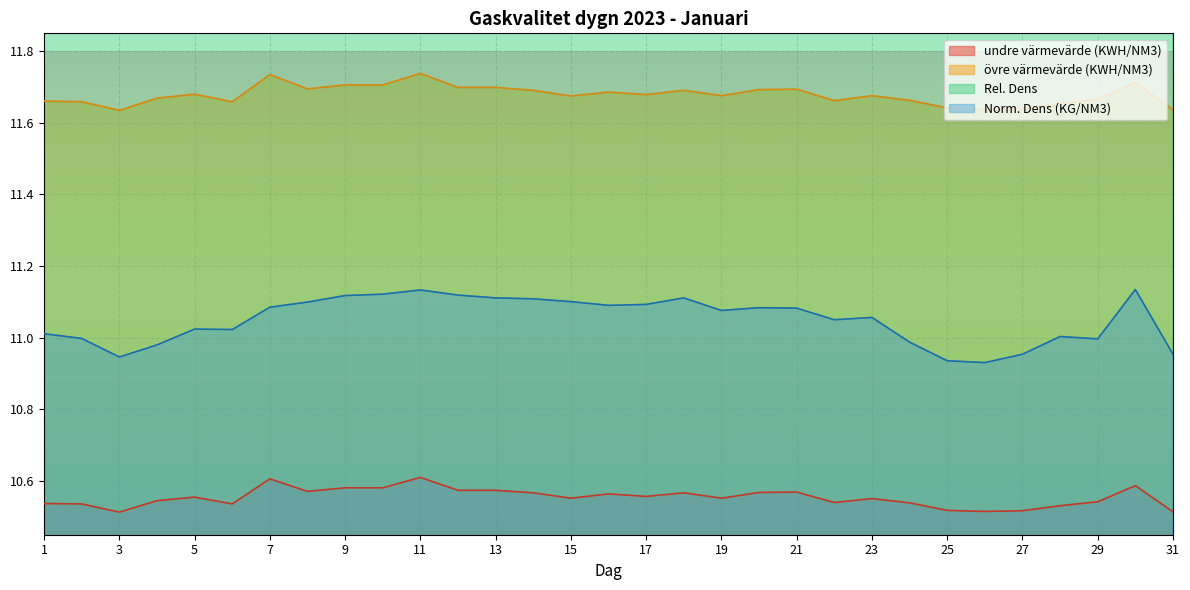

What is the spread (max minus min) of values at 31?

11.2